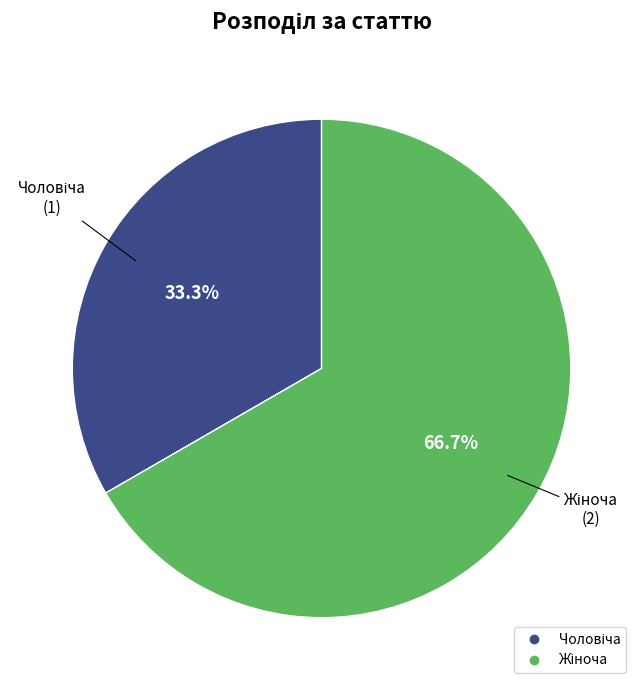

Does any single category account for the majority?

Yes